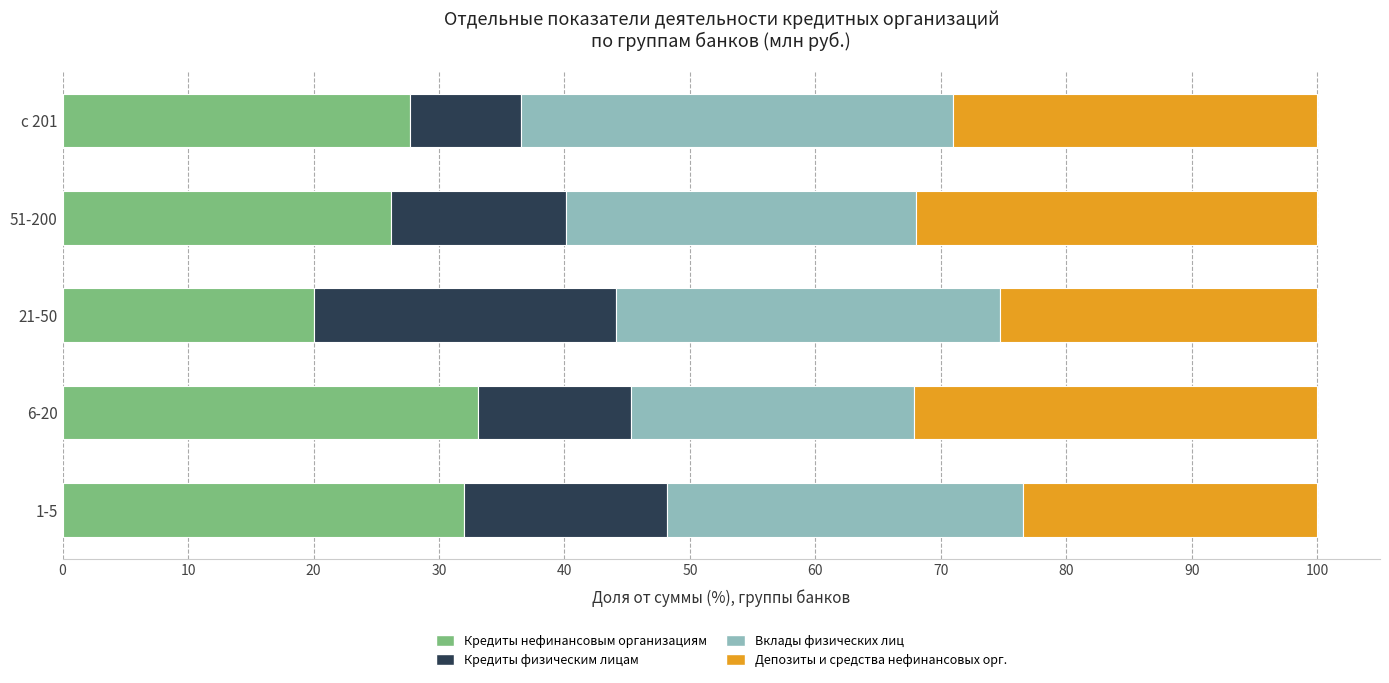

At which label does Кредиты нефинансовым организациям reach its minimum?

21-50